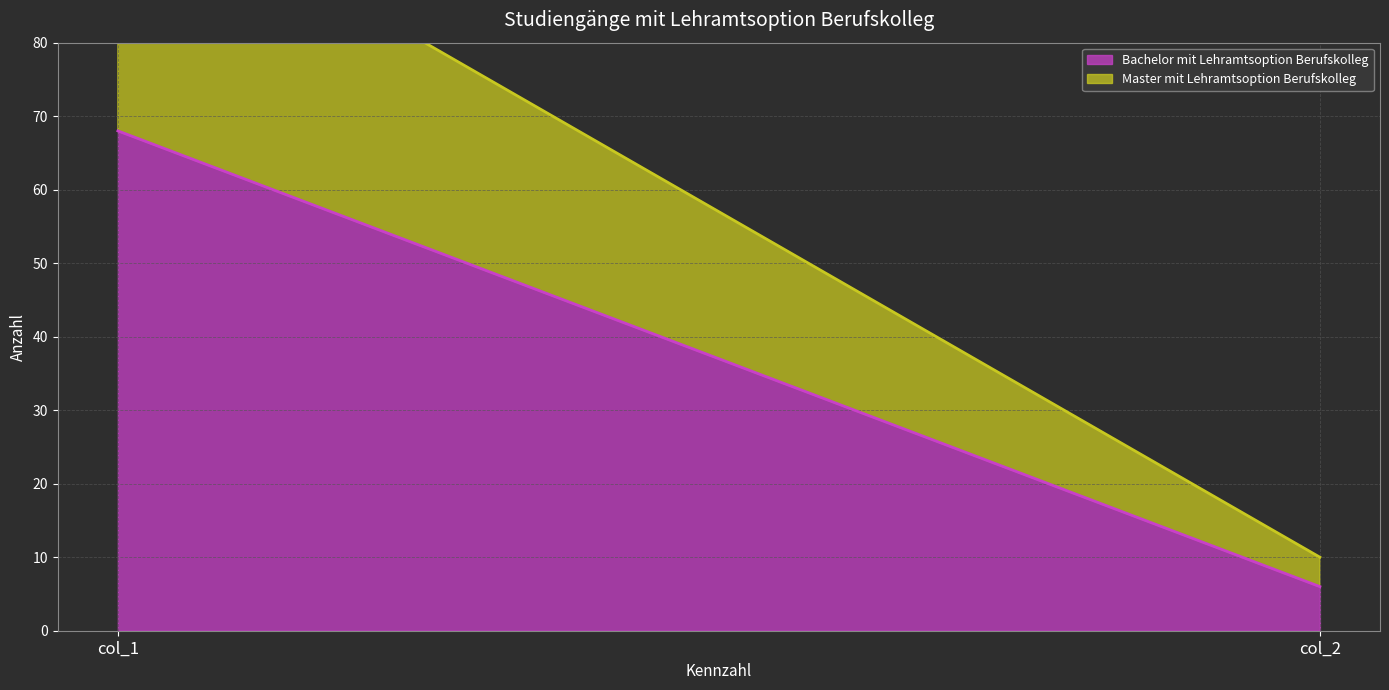

At which category is the sum across all series the highest?

col_1